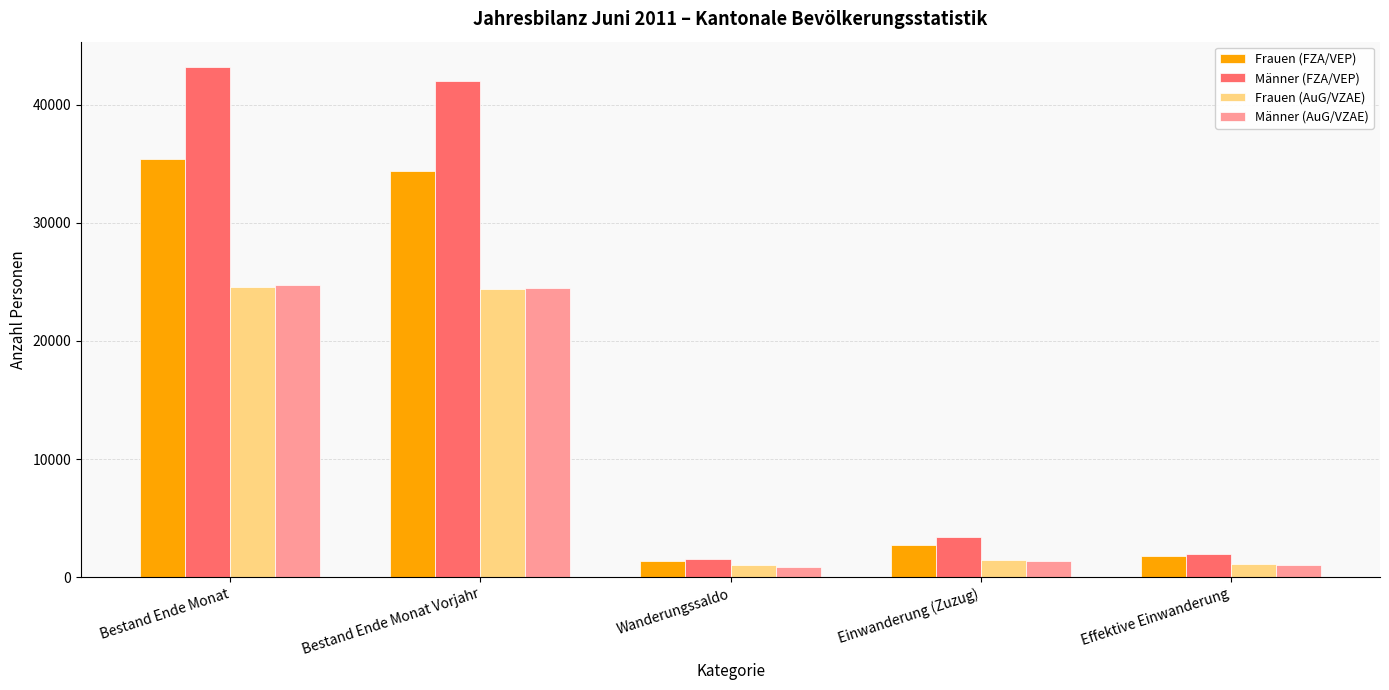

Are the bars grouped side by side (vs. stacked)?

Yes